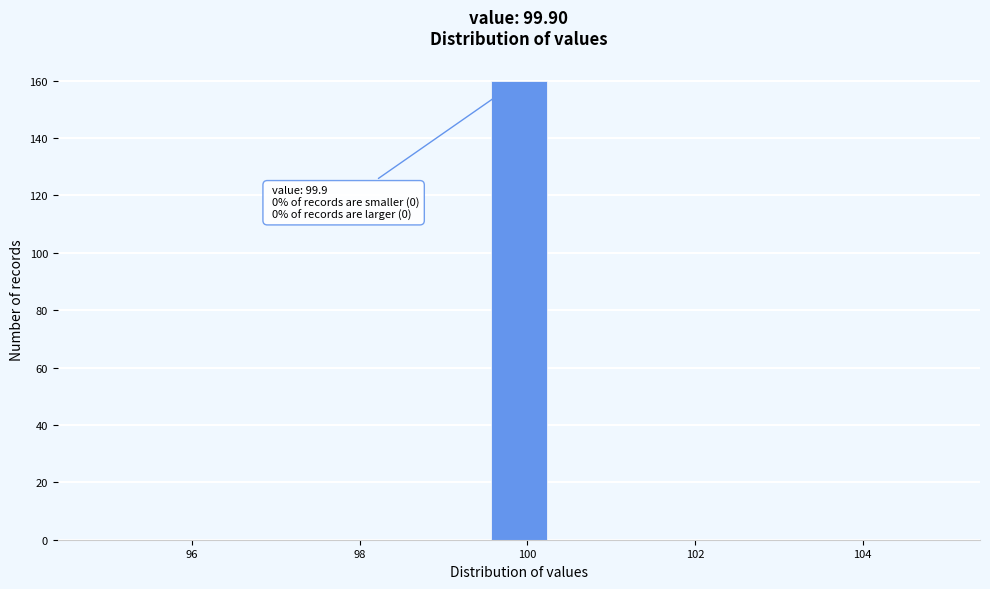

Around what value on the x-axis is the tallest bar? Give the approximate position of its centre, as read against the axis.

100.0